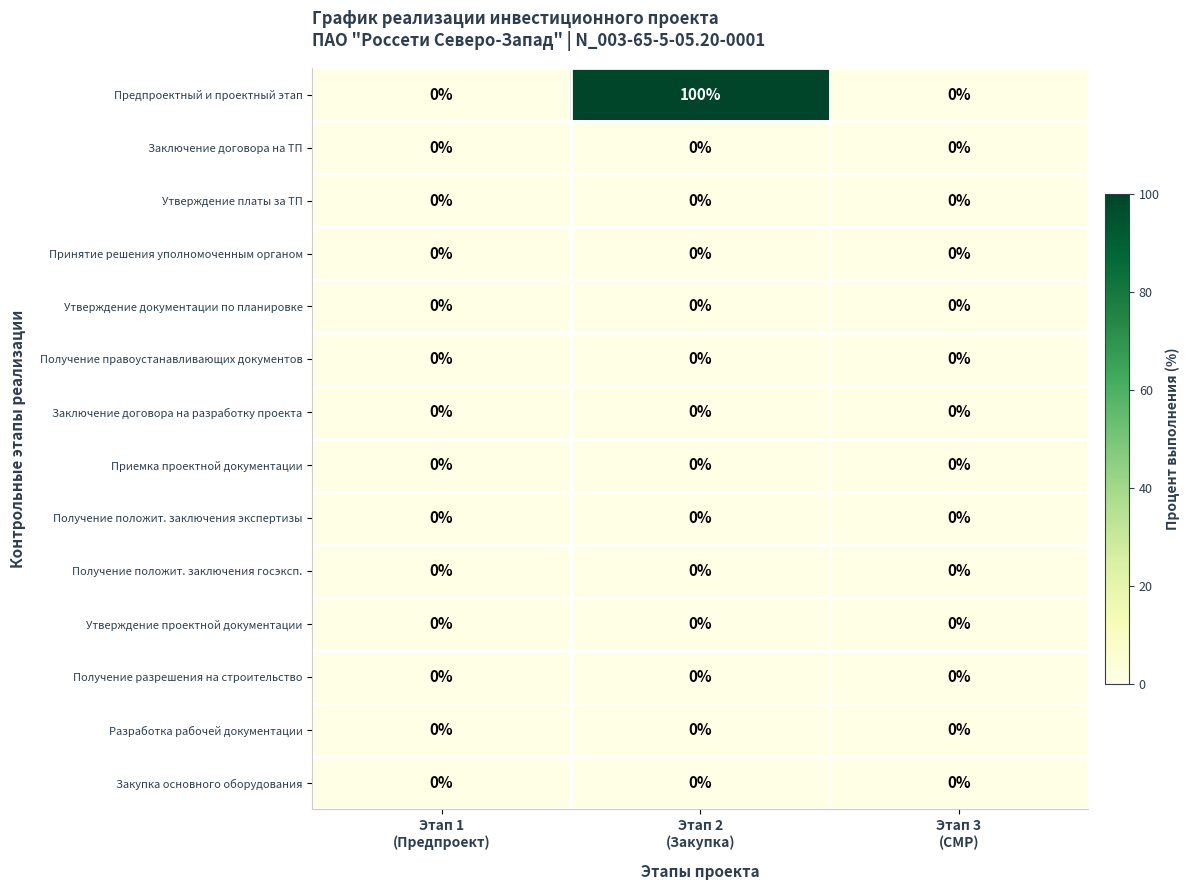

What is the total value across all series at Этап 2
(Закупка)?

100